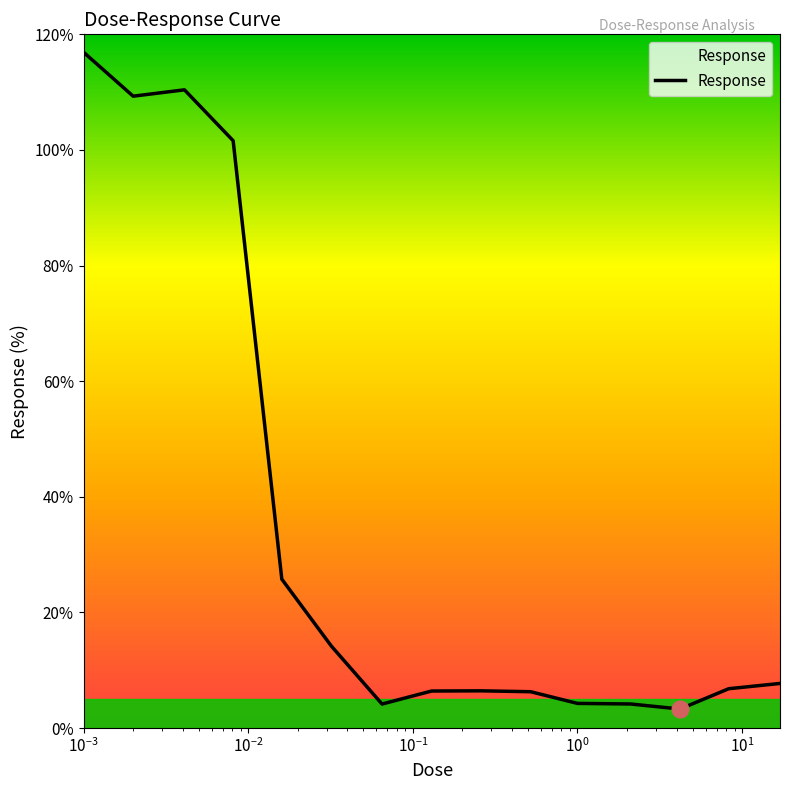

What is the maximum value shown in the chart?

116.9